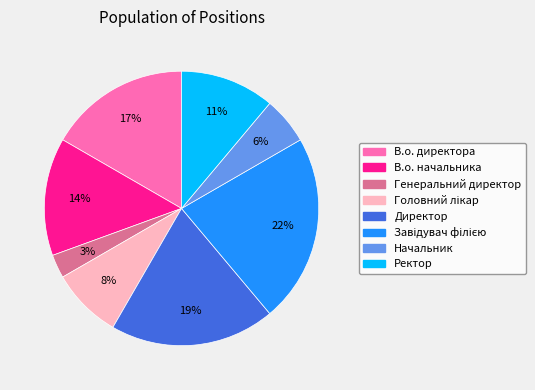

Is it true that В.о. начальника is 14% of the pie?

True